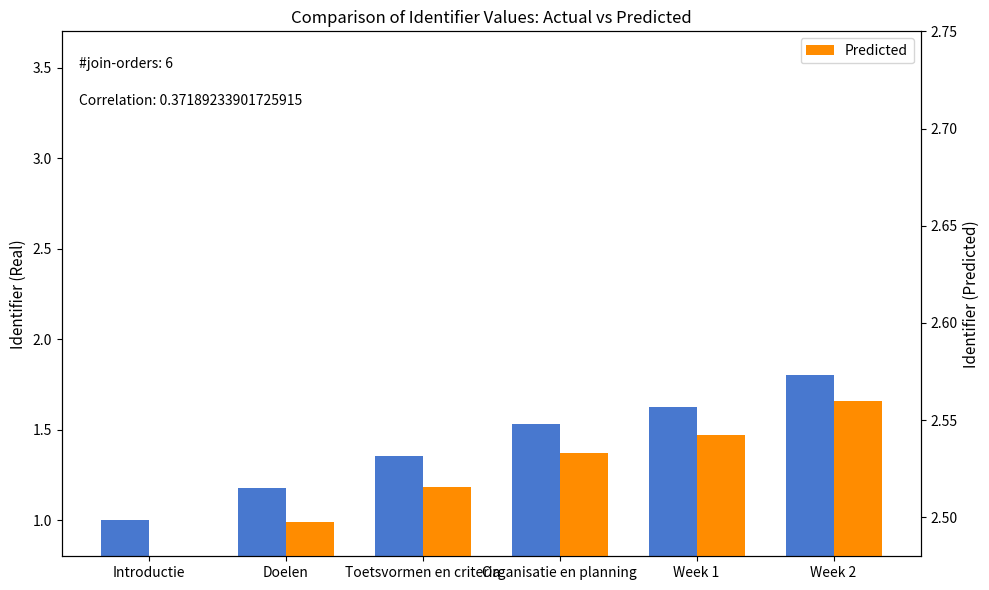

What is the average value of the Real series?

1.4